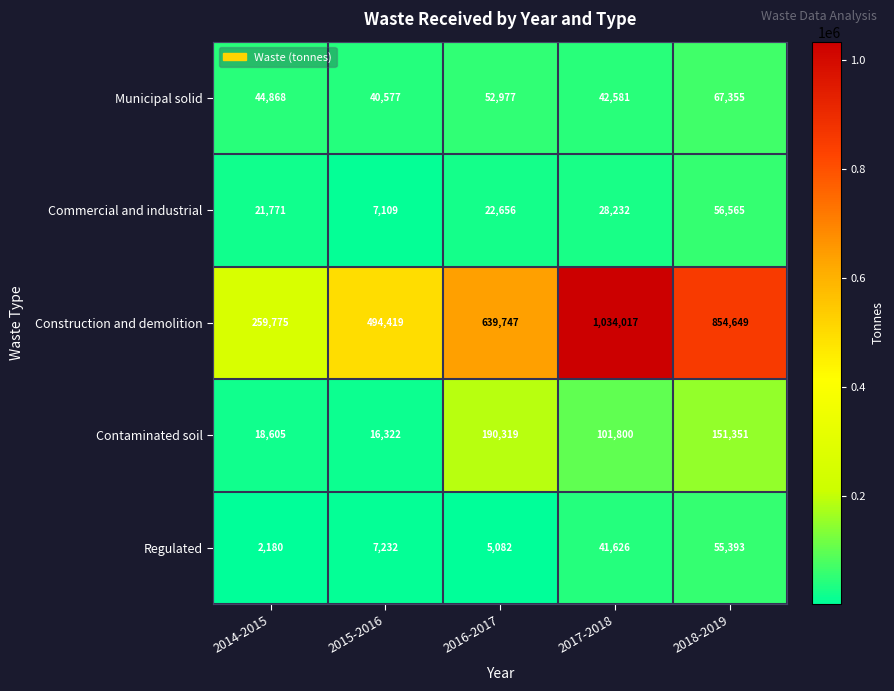

Is it true that Construction and demolition equals 958807 at 2016-2017?

False